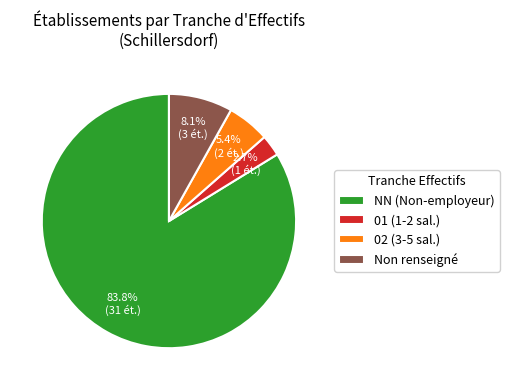

Do 02 (3-5 sal.) and 01 (1-2 sal.) together represent more than half of the pie?

No